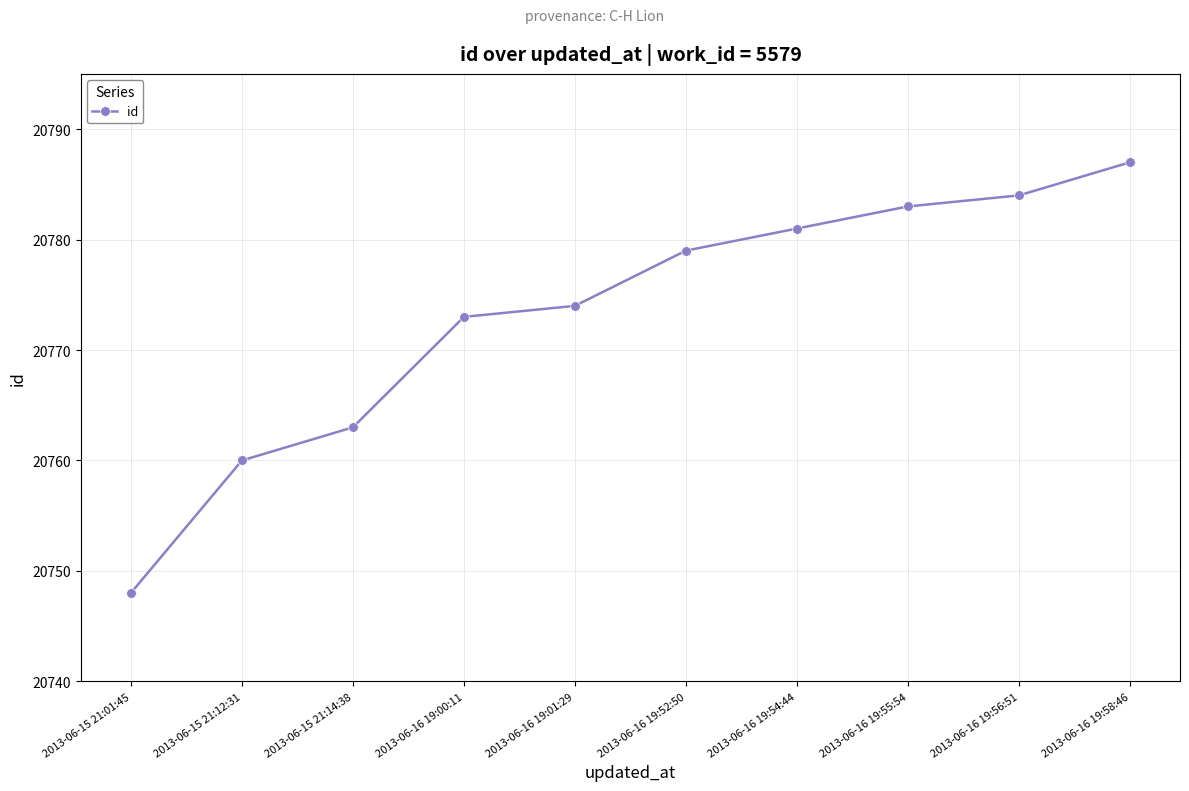

Rank the categories by value from highest to lowest.

2013-06-16 19:58:46, 2013-06-16 19:56:51, 2013-06-16 19:55:54, 2013-06-16 19:54:44, 2013-06-16 19:52:50, 2013-06-16 19:01:29, 2013-06-16 19:00:11, 2013-06-15 21:14:38, 2013-06-15 21:12:31, 2013-06-15 21:01:45